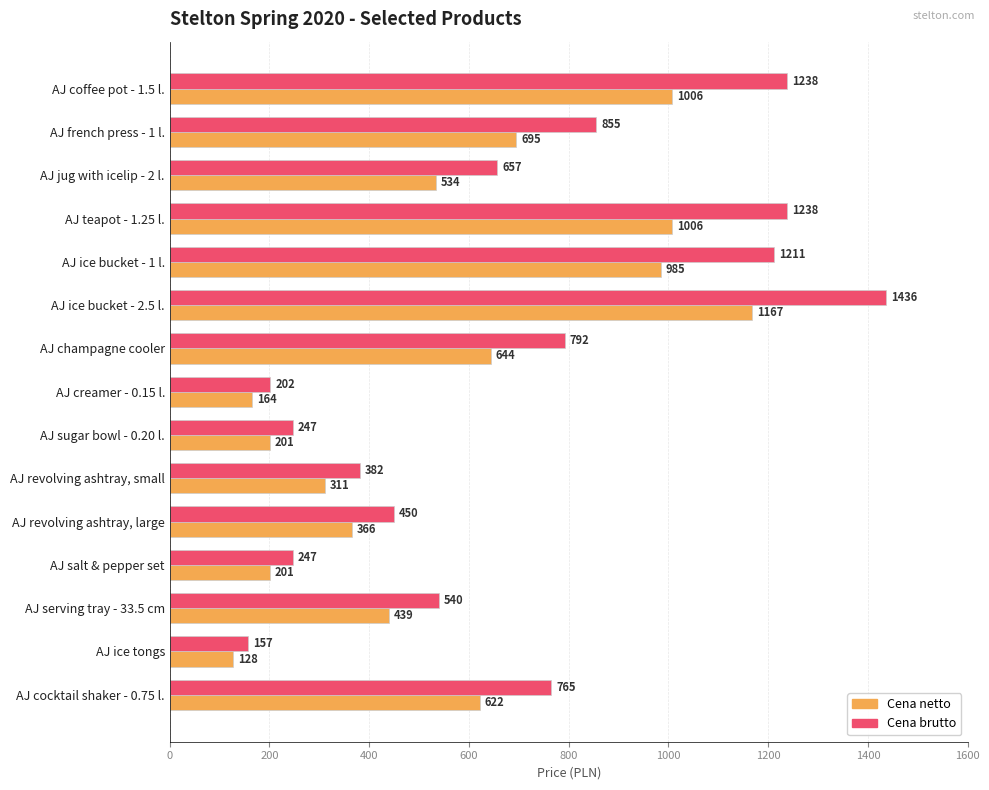

What are all the series names shown in the legend?

Cena netto, Cena brutto